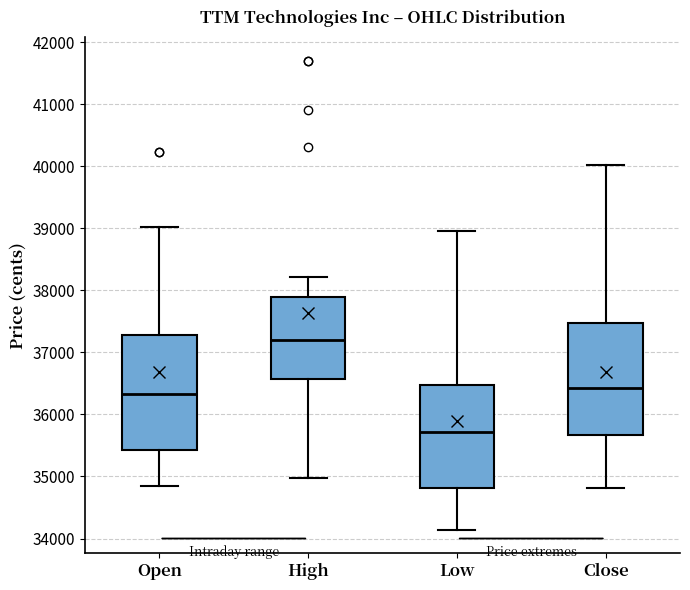

Where does the lower whisker of the box for Close end on the y-axis? The values are not printed on the chart, so give them approximately, as read against the axis.

34800